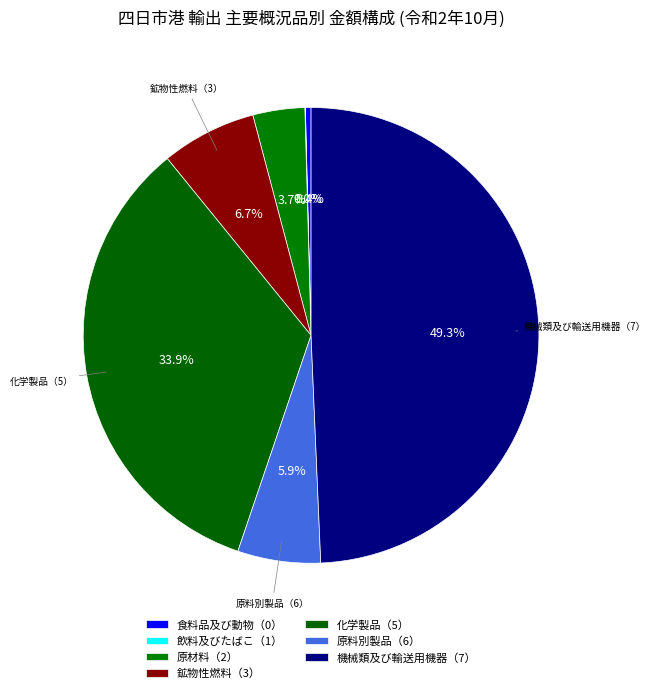

Does any single category account for the majority?

No